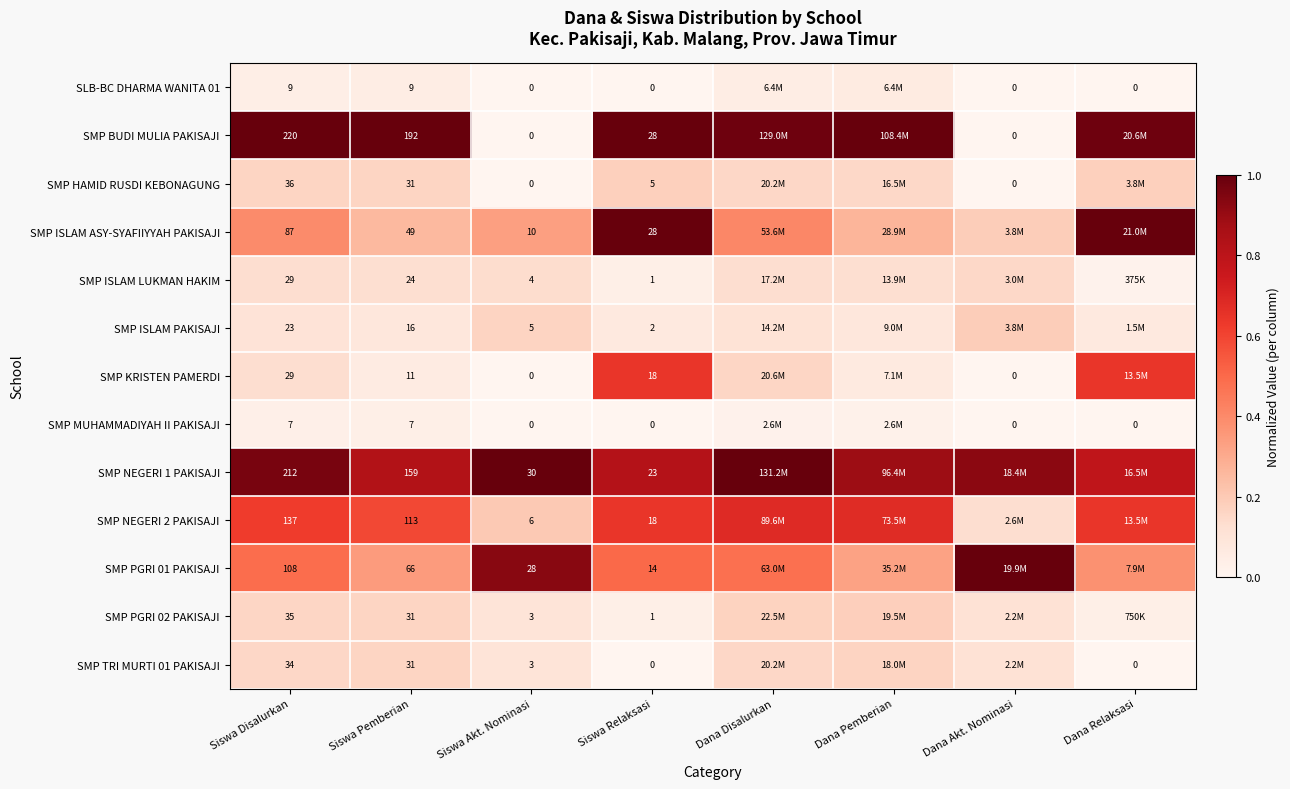

Between Siswa Akt. Nominasi and Siswa Relaksasi, which series saw the biggest shift?

SMP BUDI MULIA PAKISAJI